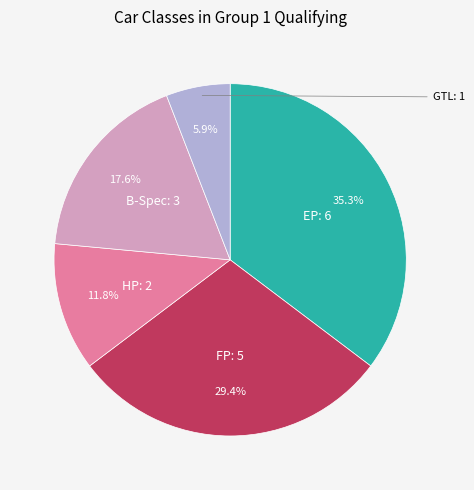

Which has a higher value, B-Spec or HP?

B-Spec